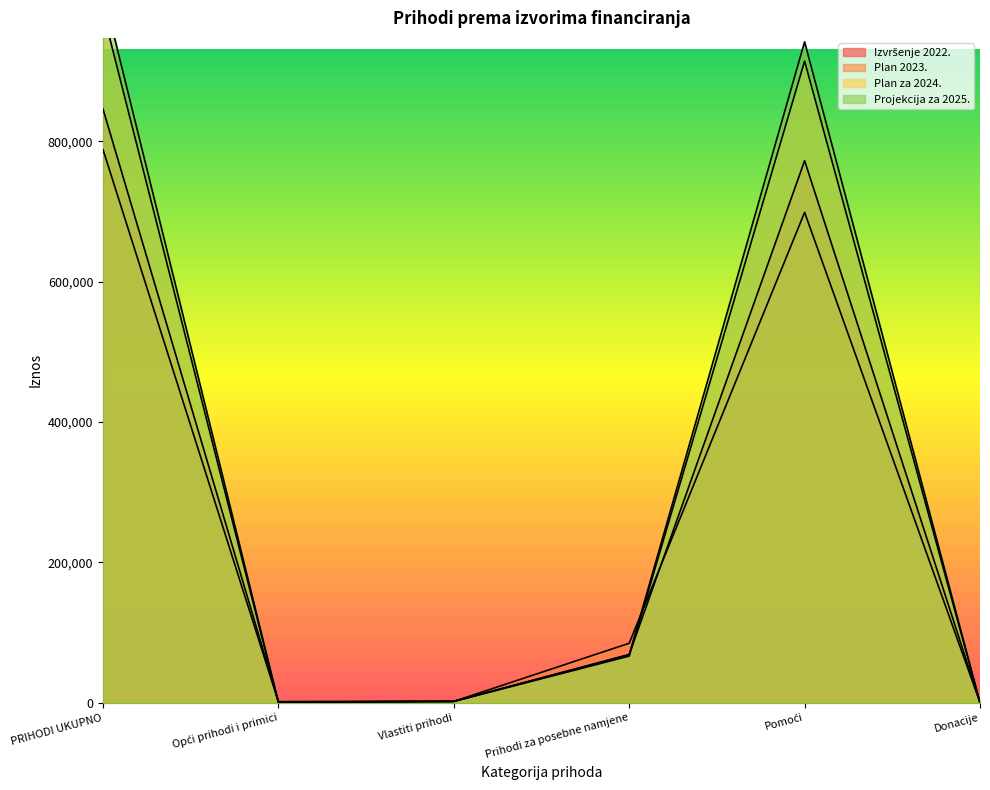

Is it true that Plan za 2024. equals 914081 at Pomoći?

True